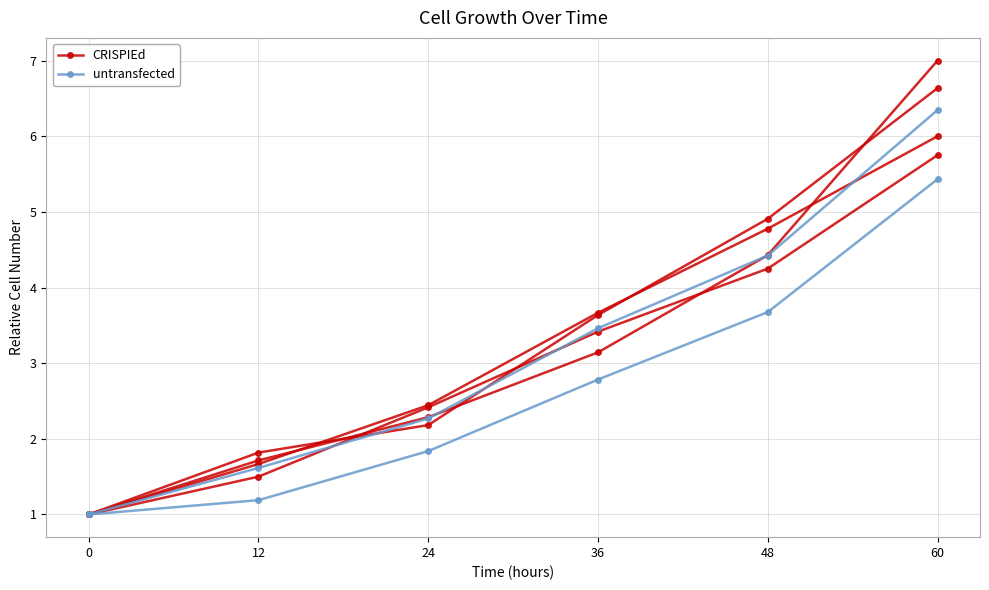

Between 36 and 48, which is larger?

48